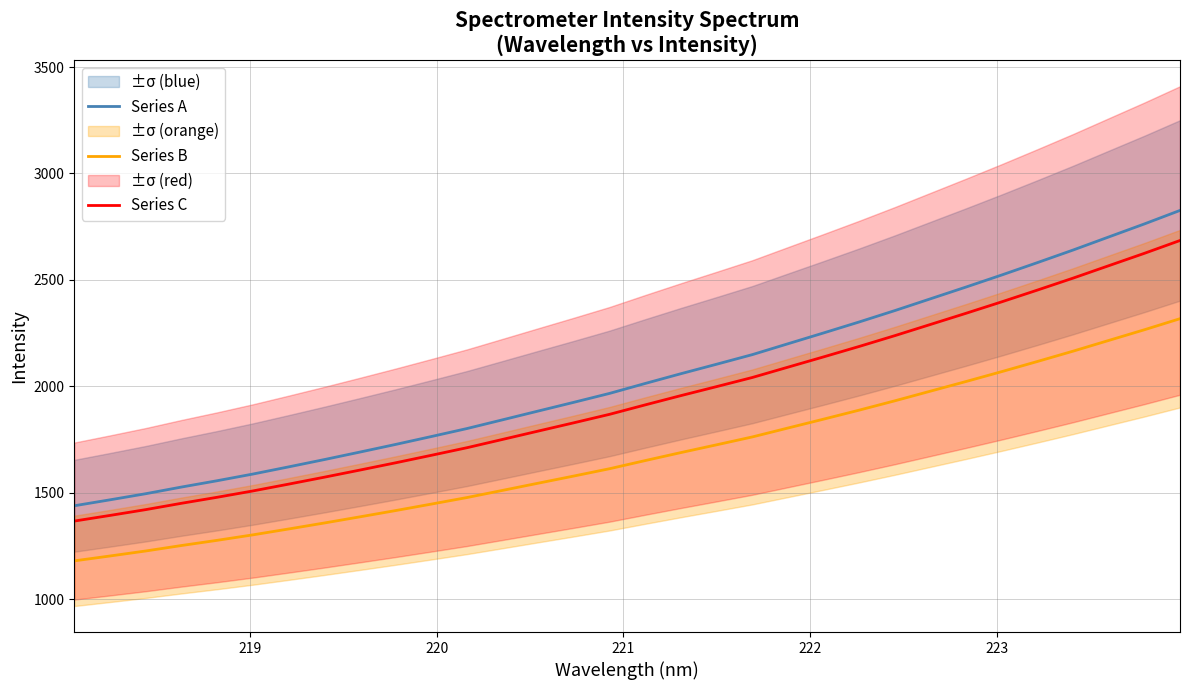

What is the maximum value for Series C?

2684.8